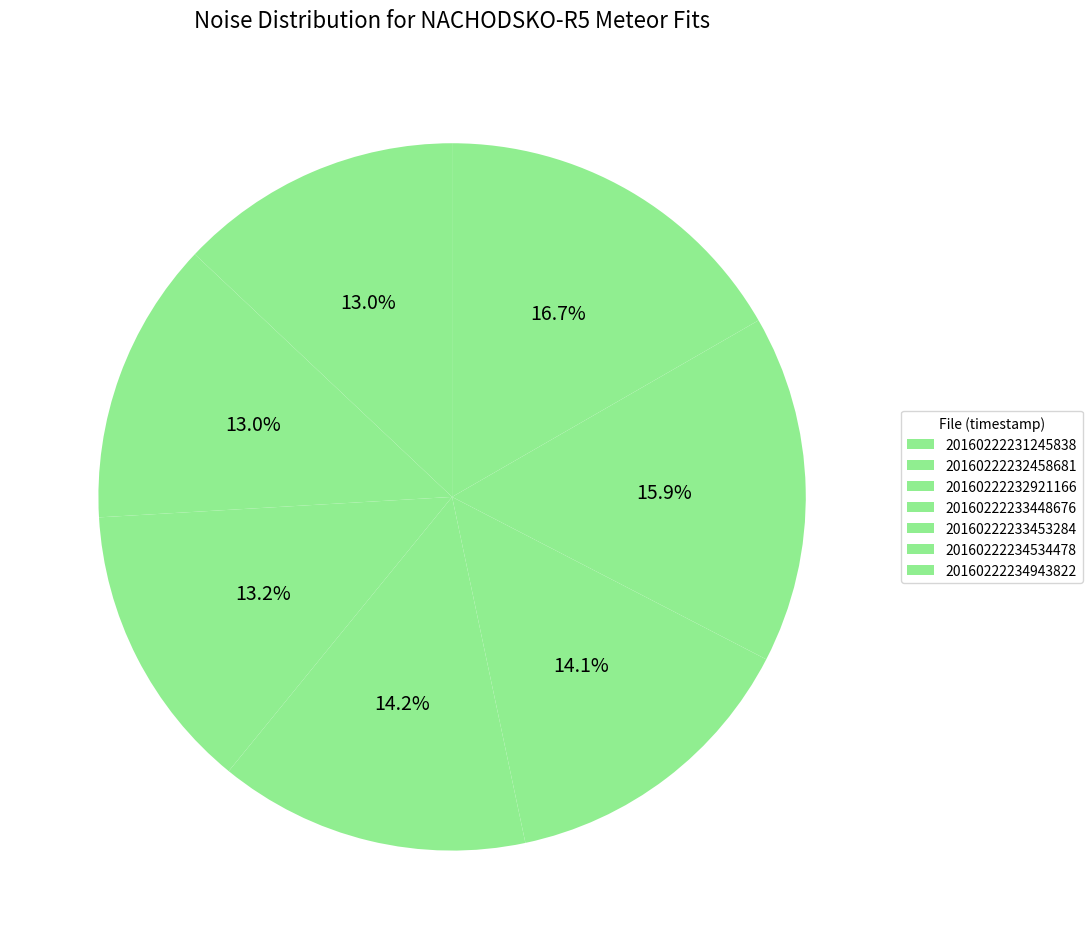

How much of the chart is everything except 20160222234534478?

84.1%